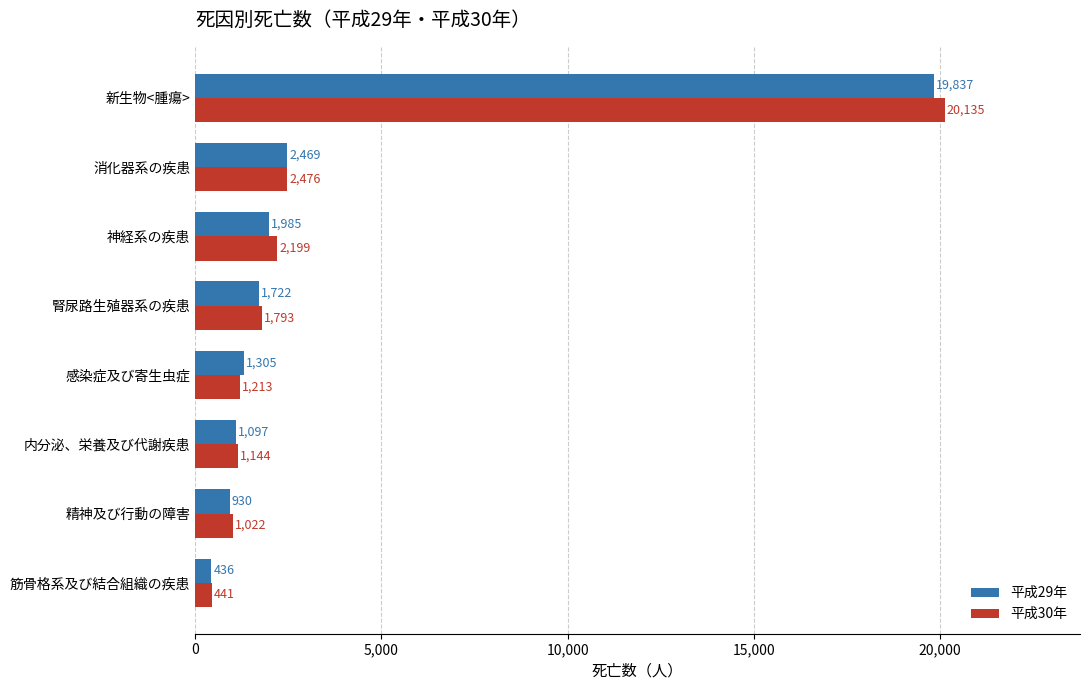

The value of 平成30年 at 筋骨格系及び結合組織の疾患 is 441. True or false?

True